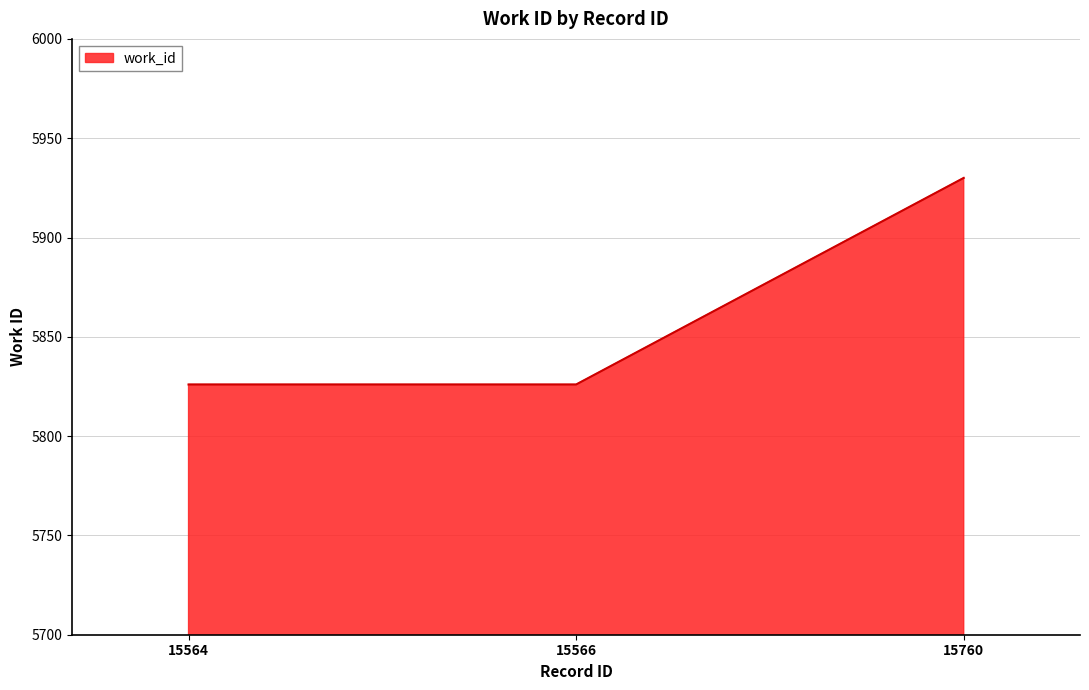

True or false: the data shows 5930 at 15760.

True